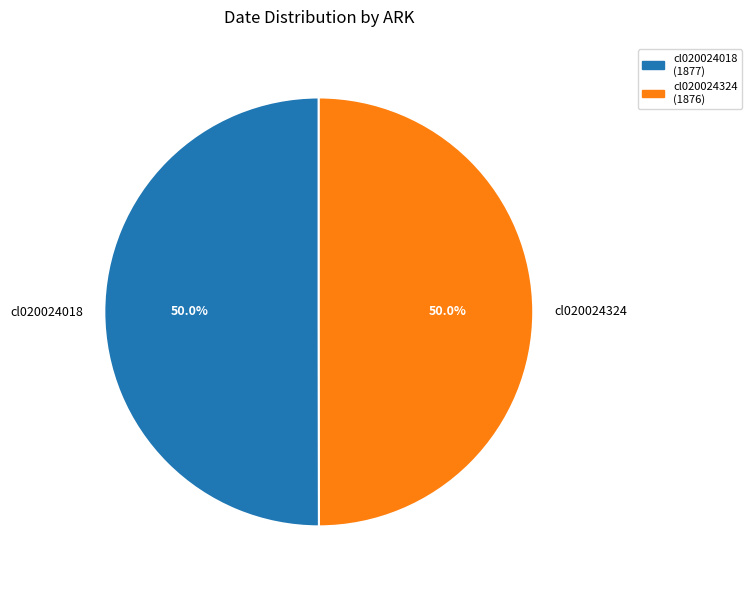

How many slices are in this pie chart?

2